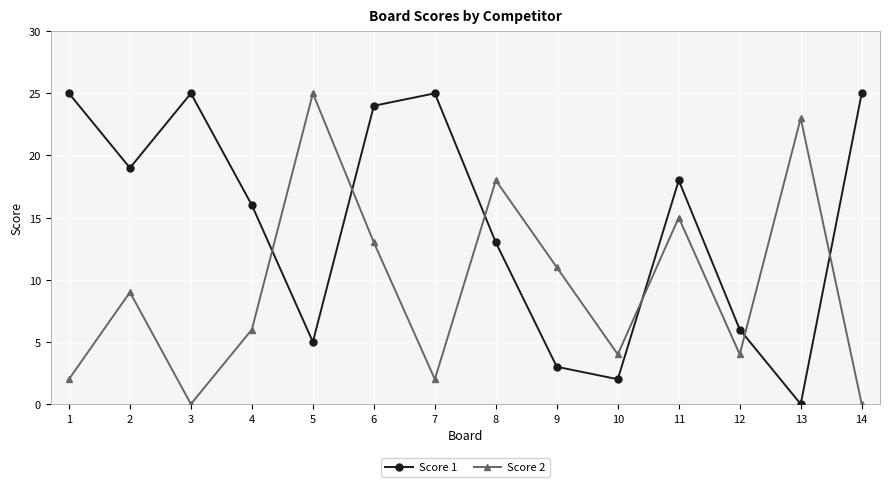

Count the number of data series in this chart.

2